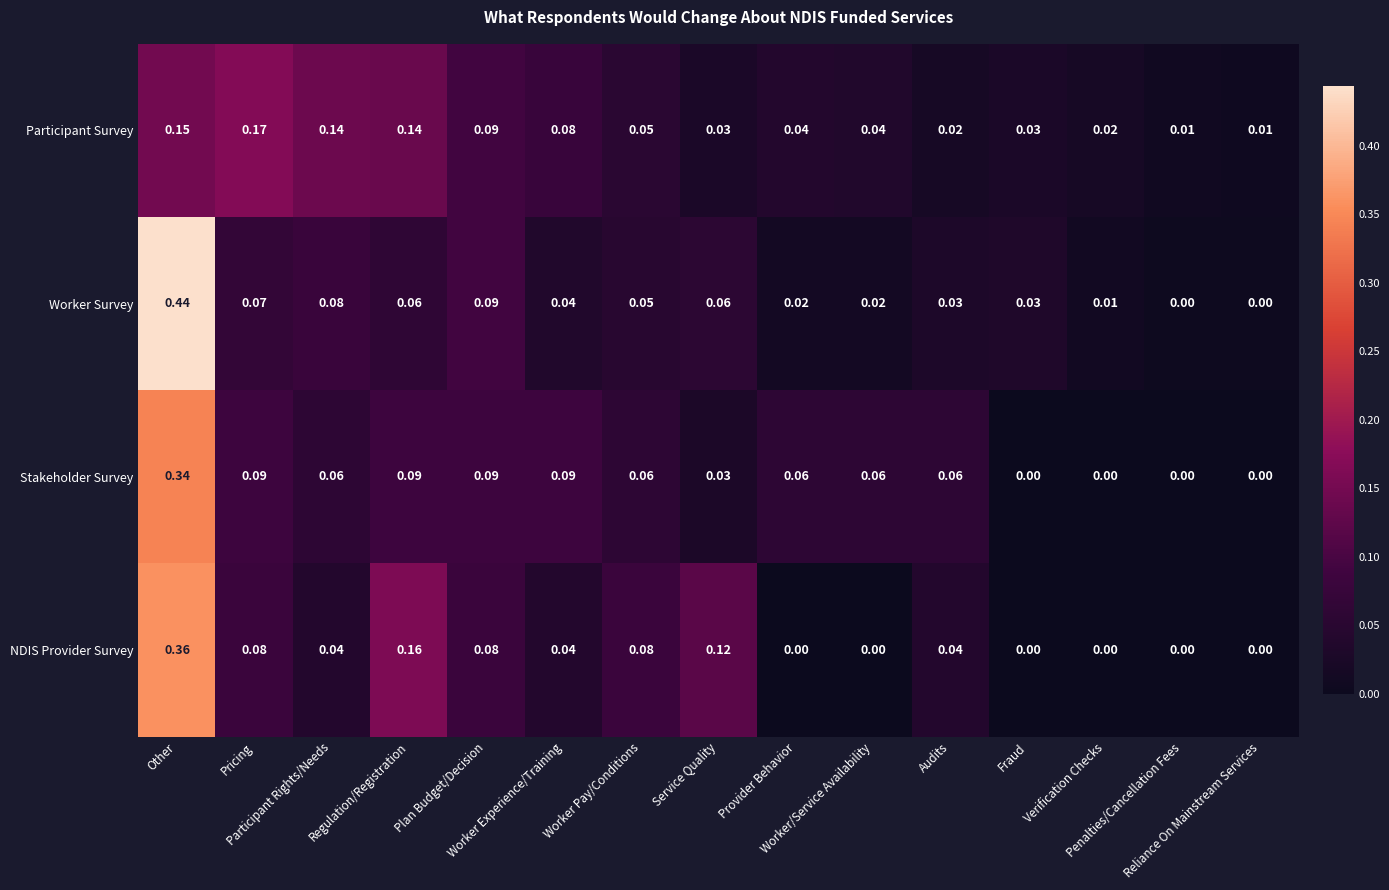

Rank the series by their maximum value, from highest to lowest.

Worker Survey, NDIS Provider Survey, Stakeholder Survey, Participant Survey